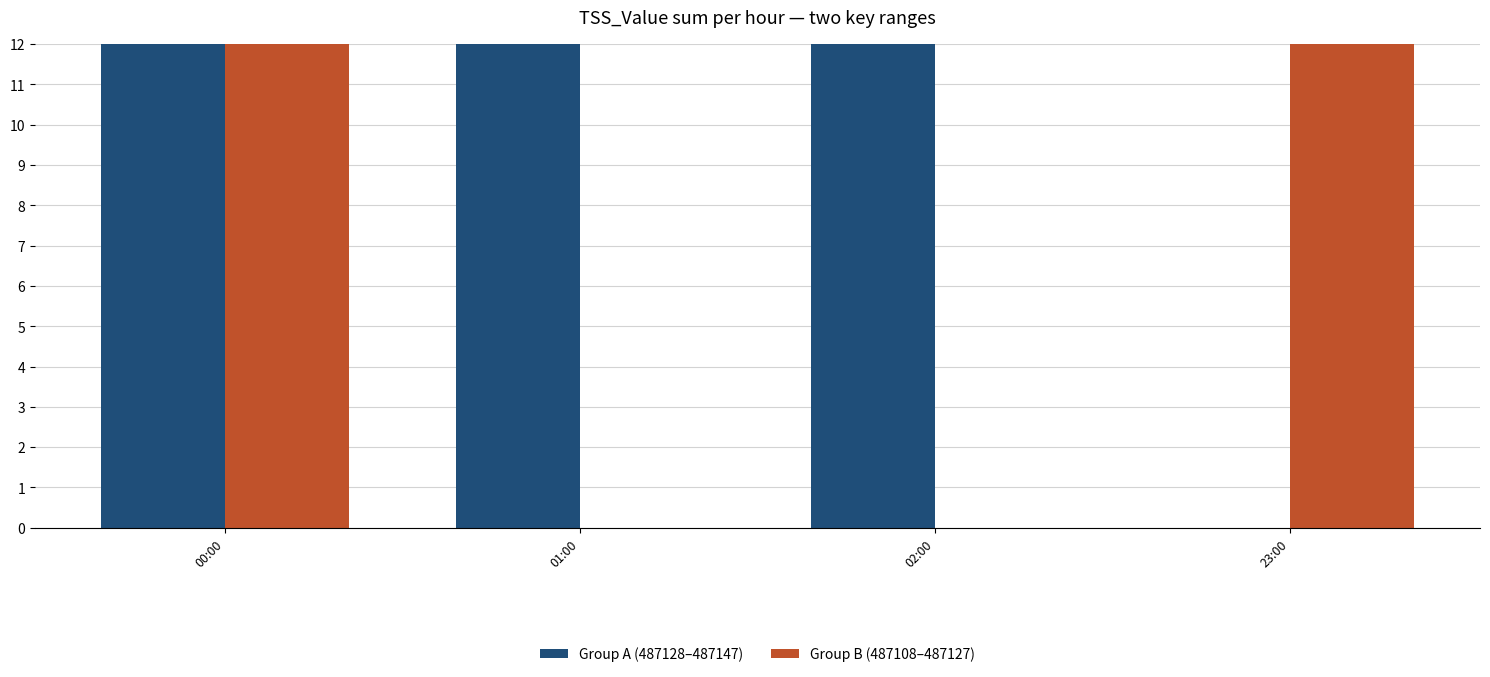

Is the value of Group B (487108–487127) at 00:00 greater than the value of Group A (487128–487147) at 02:00?

Yes